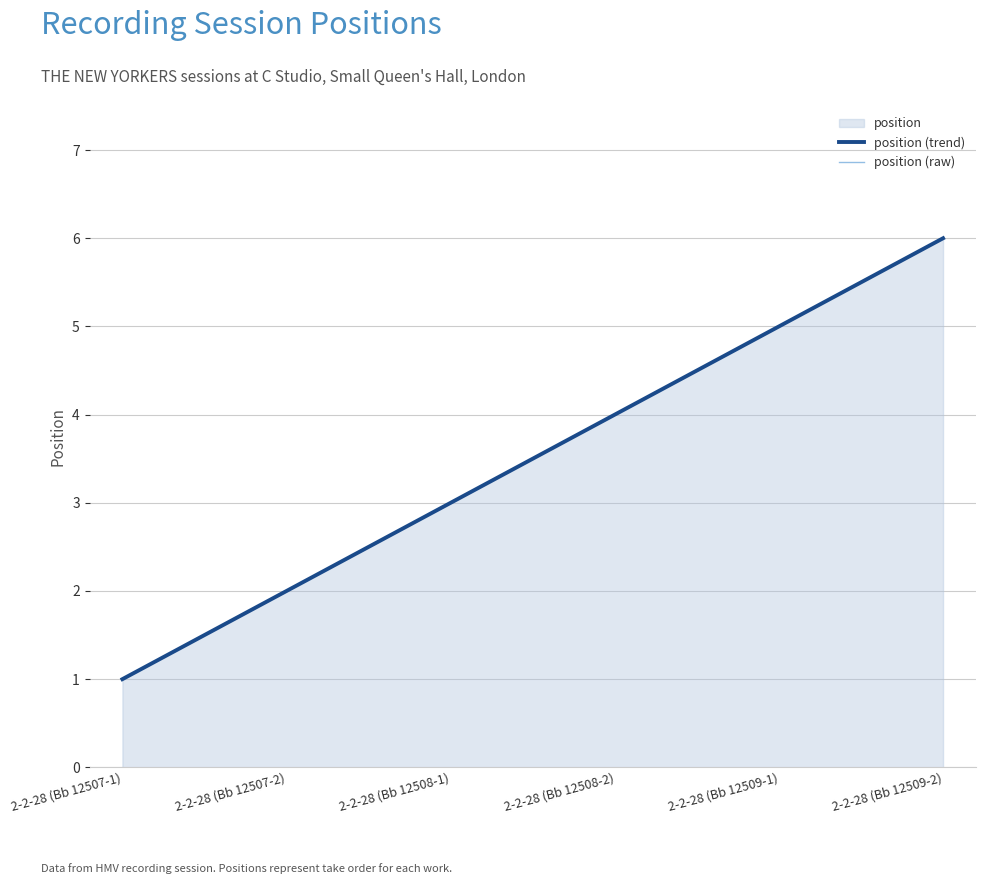

True or false: position (trend) and position (raw) intersect in this chart.

False